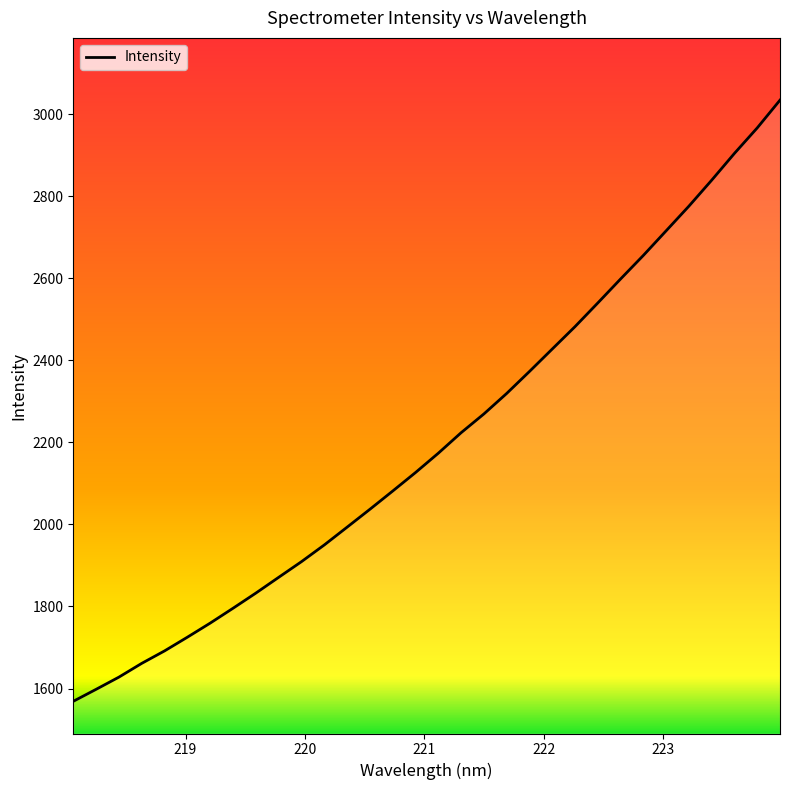

What is the smallest value displayed?

1568.8